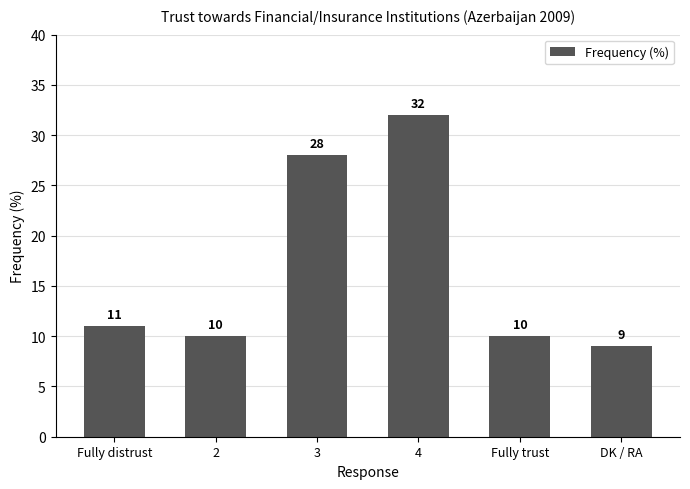

What is the smallest value displayed?

9